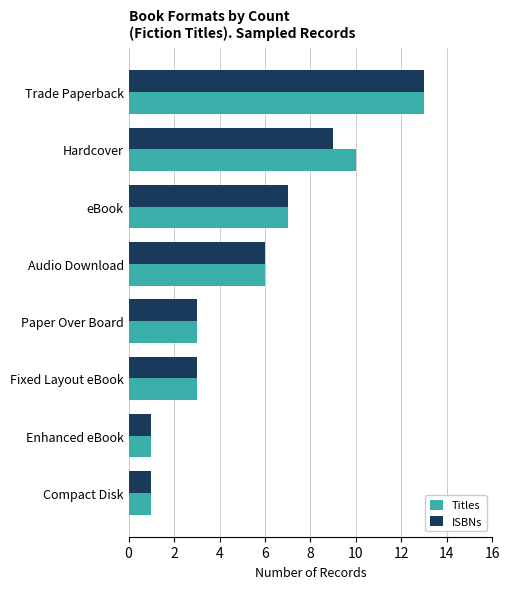

What are all the series names shown in the legend?

Titles, ISBNs